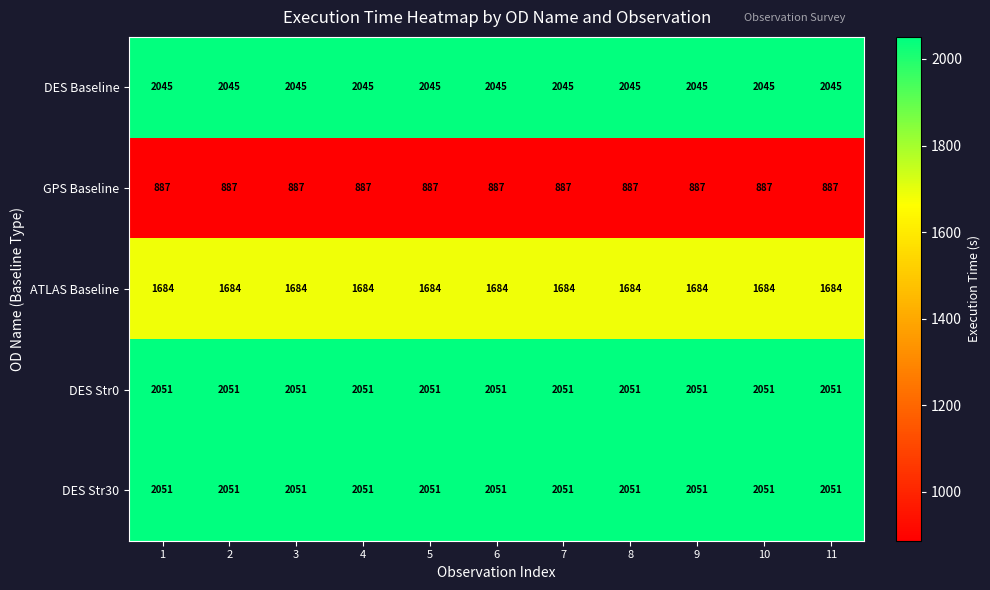

Is it true that DES Baseline equals 661 at 7?

False